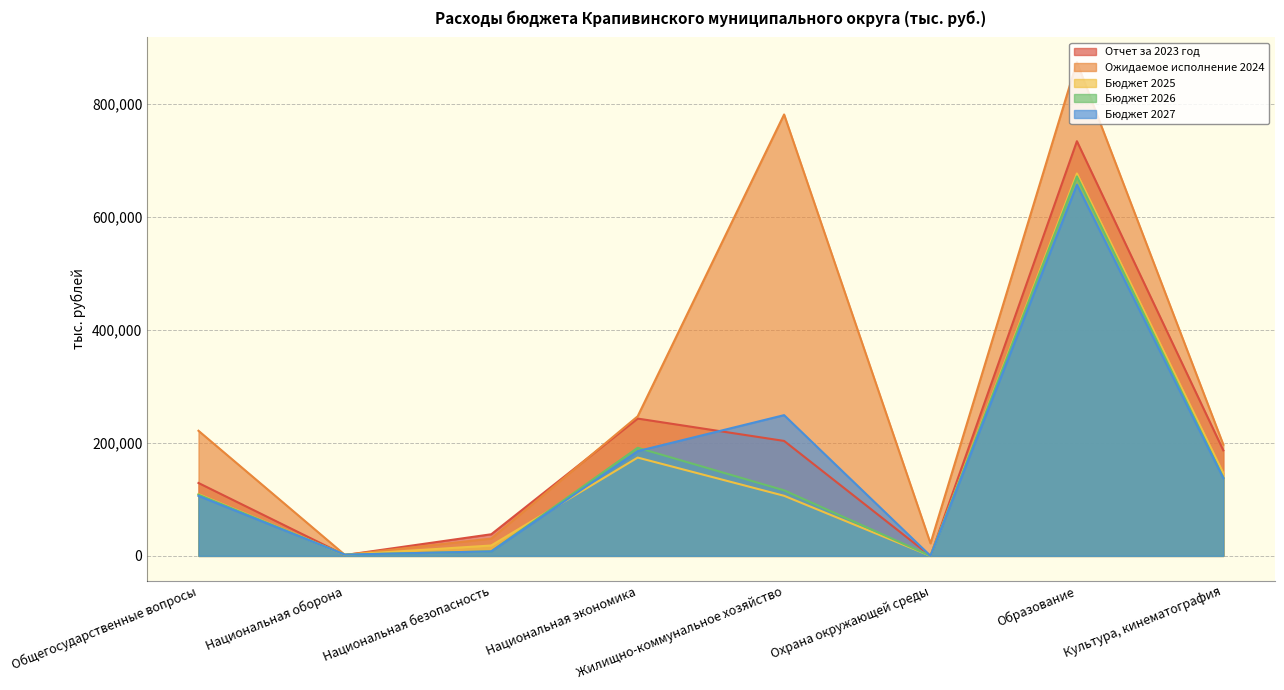

How many categories are shown in the chart?

8